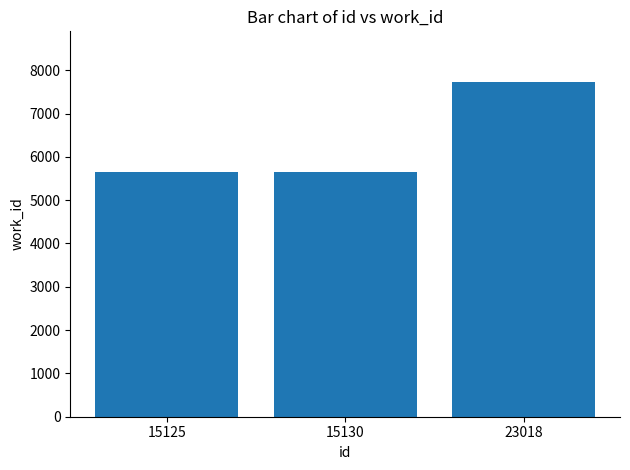

What is the change in value from 15125 to 23018?

+2076